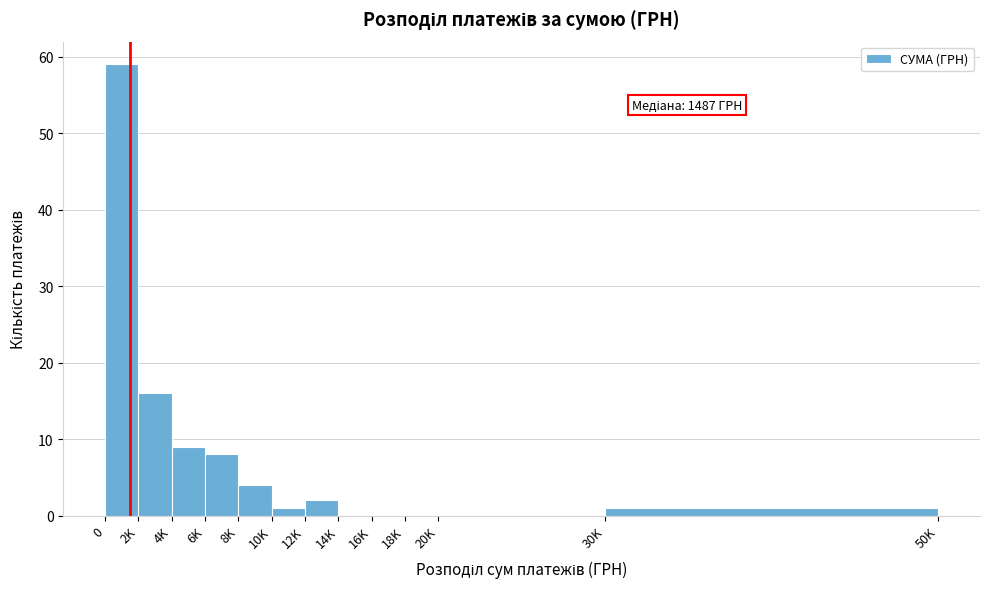

Reading left to right, list all the values displayed in this chart.

0=59	2K=16	4K=9	6K=8	8K=4	10K=1	12K=2	14K=0	16K=0	18K=0	20K=0	30K=1